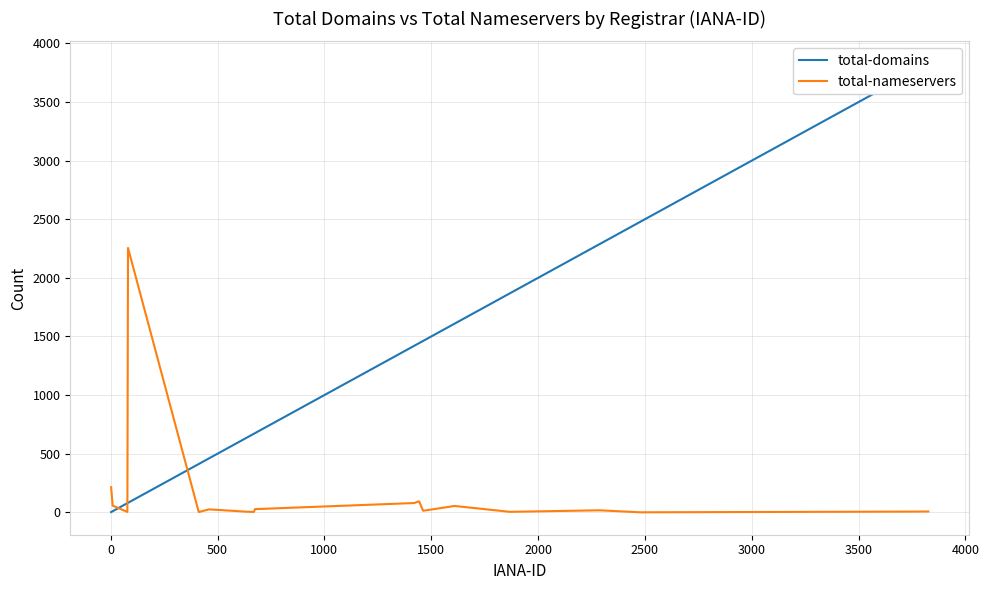

Rank the series by their average value, from highest to lowest.

total-domains, total-nameservers